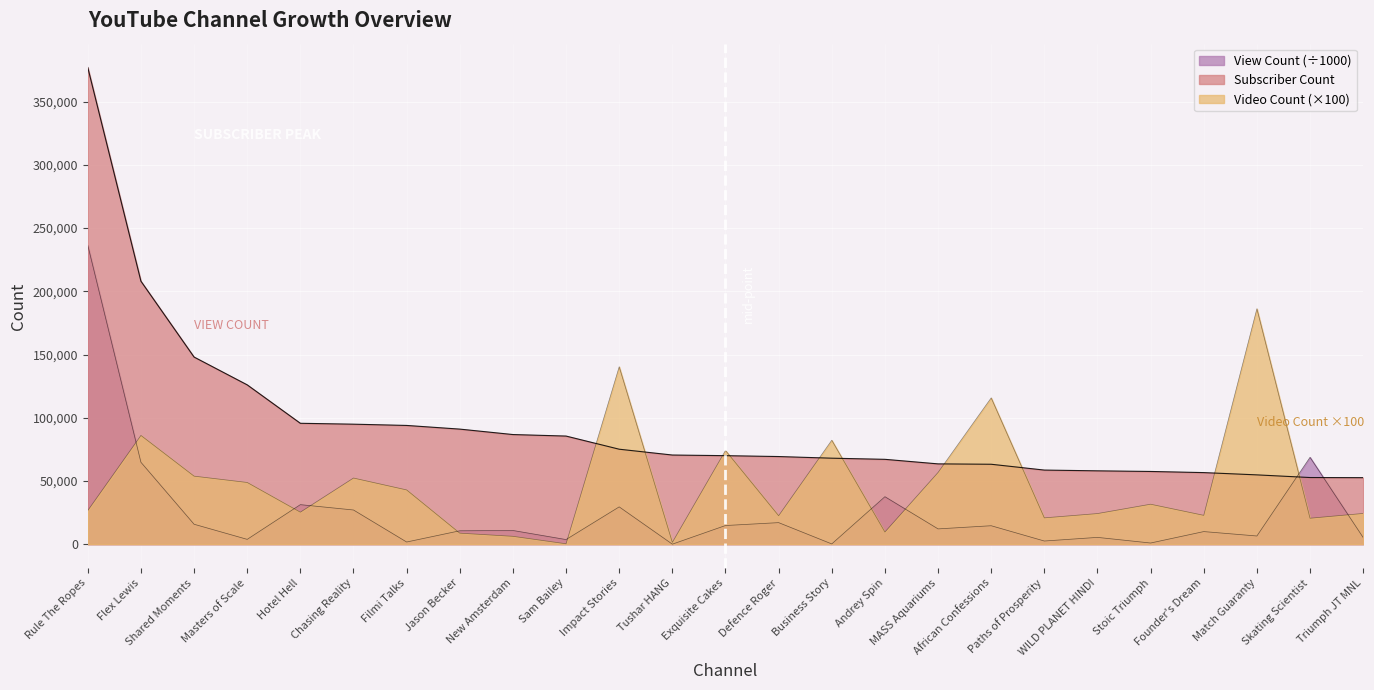

Reading right to left, transcribe all the data shown in this chart.

Subscriber Count: Triumph JT MNL=52600.0	Skating Scientist=52700.0	Match Guaranty=54800.0	Founder's Dream=56600.0	Stoic Triumph=57500.0	WILD PLANET HINDI=58000.0	Paths of Prosperity=58600.0	African Confessions=63200.0	MASS Aquariums=63500.0	Andrey Spin=67100.0	Business Story=68000.0	Defence Roger=69300.0	Exquisite Cakes=70000.0	Tushar HANG=70500.0	Impact Stories=75100.0	Sam Bailey=85500.0	New Amsterdam=86700.0	Jason Becker=91000.0	Filmi Talks=93900.0	Chasing Reality=94900.0	Hotel Hell=95600.0	Masters of Scale=126000.0	Shared Moments=148000.0	Flex Lewis=208000.0	Rule The Ropes=377000.0
View Count: Triumph JT MNL=5241.0	Skating Scientist=68700.2	Match Guaranty=6465.1	Founder's Dream=9950.6	Stoic Triumph=910.1	WILD PLANET HINDI=5363.4	Paths of Prosperity=2486.9	African Confessions=14577.8	MASS Aquariums=12078.0	Andrey Spin=37541.8	Business Story=190.6	Defence Roger=17032.0	Exquisite Cakes=14741.8	Tushar HANG=4.0	Impact Stories=29489.2	Sam Bailey=3636.0	New Amsterdam=10821.7	Jason Becker=10580.9	Filmi Talks=1704.2	Chasing Reality=27023.0	Hotel Hell=31253.2	Masters of Scale=3800.3	Shared Moments=15757.0	Flex Lewis=64768.6	Rule The Ropes=236387.6
Video Count: Triumph JT MNL=24300.0	Skating Scientist=20500.0	Match Guaranty=186200.0	Founder's Dream=22800.0	Stoic Triumph=31600.0	WILD PLANET HINDI=24200.0	Paths of Prosperity=20800.0	African Confessions=115700.0	MASS Aquariums=56700.0	Andrey Spin=9600.0	Business Story=82200.0	Defence Roger=22500.0	Exquisite Cakes=74100.0	Tushar HANG=1400.0	Impact Stories=140300.0	Sam Bailey=300.0	New Amsterdam=6200.0	Jason Becker=8700.0	Filmi Talks=42900.0	Chasing Reality=52300.0	Hotel Hell=25300.0	Masters of Scale=48800.0	Shared Moments=53800.0	Flex Lewis=86000.0	Rule The Ropes=26600.0